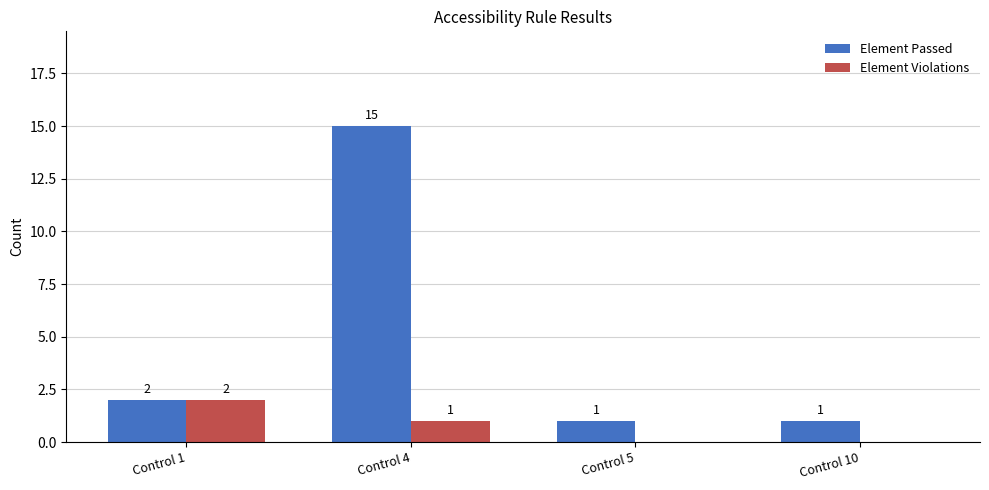

How many values in Element Violations are above zero?

2